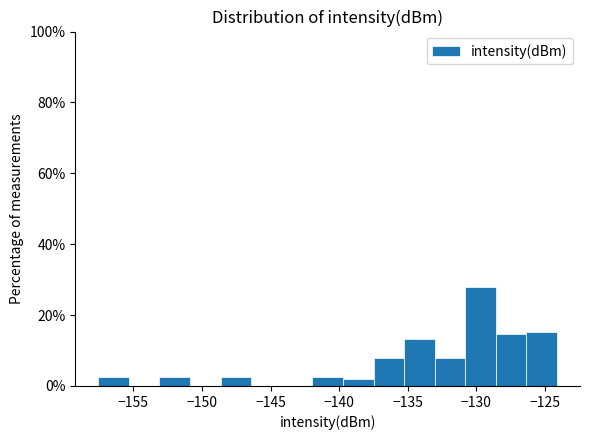

Reading left to right, transcribe this chart: for each bar, give the range it covers on the x-axis and its height. Neither the bar edges nor the heights are printed on the chart, so give them approximately, as read against the axes.

-157.5 to -155.5: 2
-155.5 to -153.0: 0
-153.0 to -151.0: 2
-151.0 to -148.5: 0
-148.5 to -146.5: 2
-146.5 to -144.0: 0
-144.0 to -142.0: 0
-142.0 to -139.5: 2
-139.5 to -137.5: 2
-137.5 to -135.5: 8
-135.5 to -133.0: 14
-133.0 to -131.0: 8
-131.0 to -128.5: 28
-128.5 to -126.5: 14
-126.5 to -124.0: 16